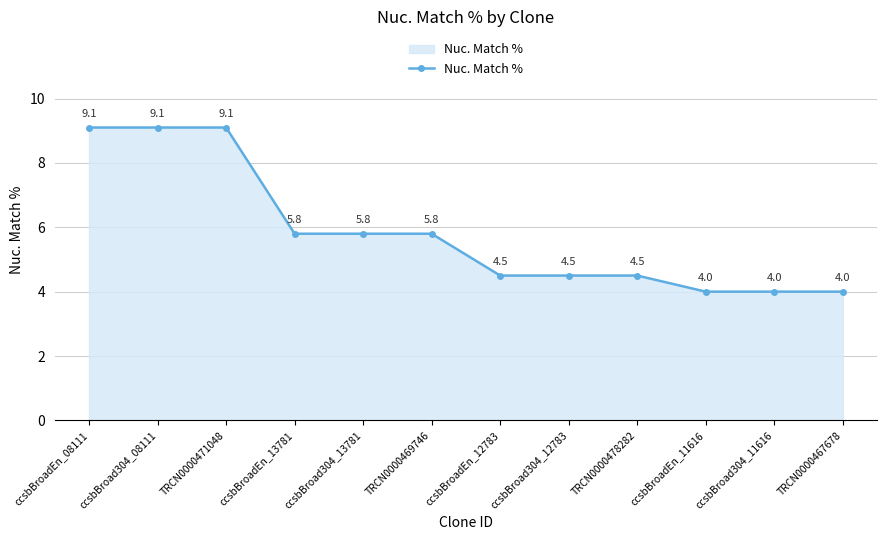

What position from the left is ccsbBroad304_13781?

5